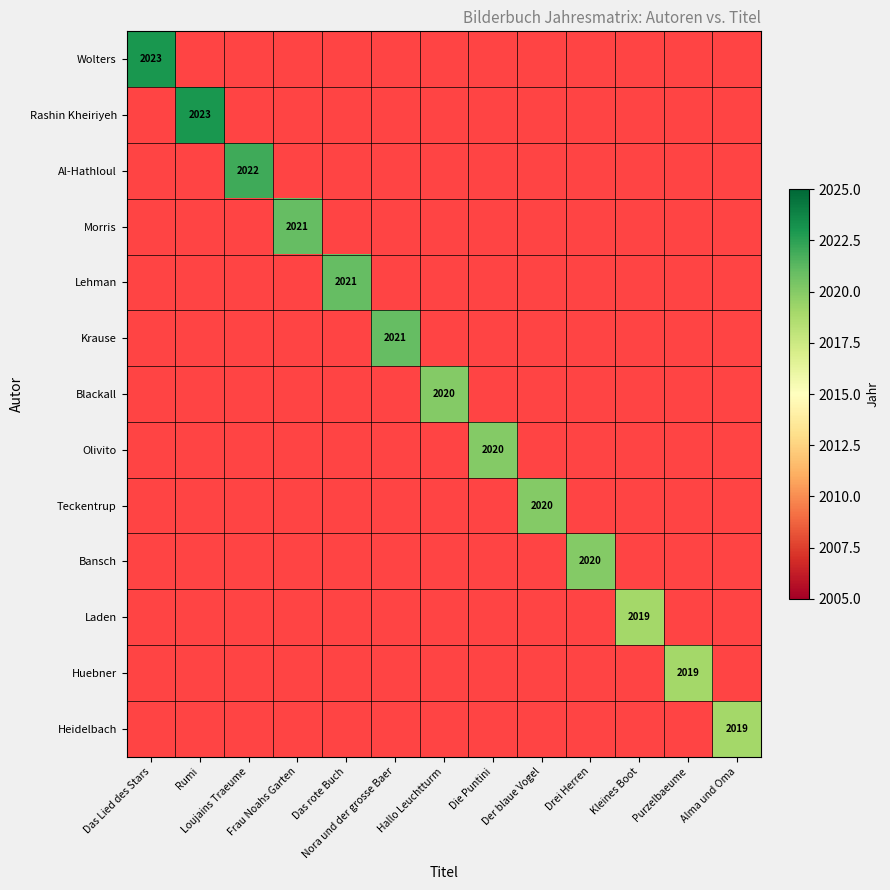

Which category has the lowest value across all series?

Kleines Boot